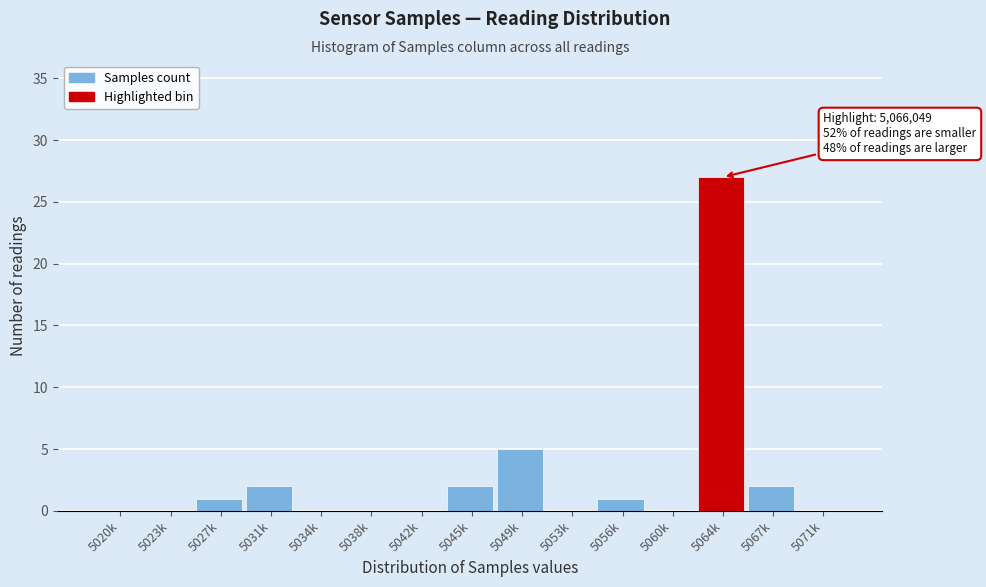

Reading left to right, extract all data points from this chart.

5020k=0	5023k=0	5027k=1	5031k=2	5034k=0	5038k=0	5042k=0	5045k=2	5049k=5	5053k=0	5056k=1	5060k=0	5064k=27	5067k=2	5071k=0